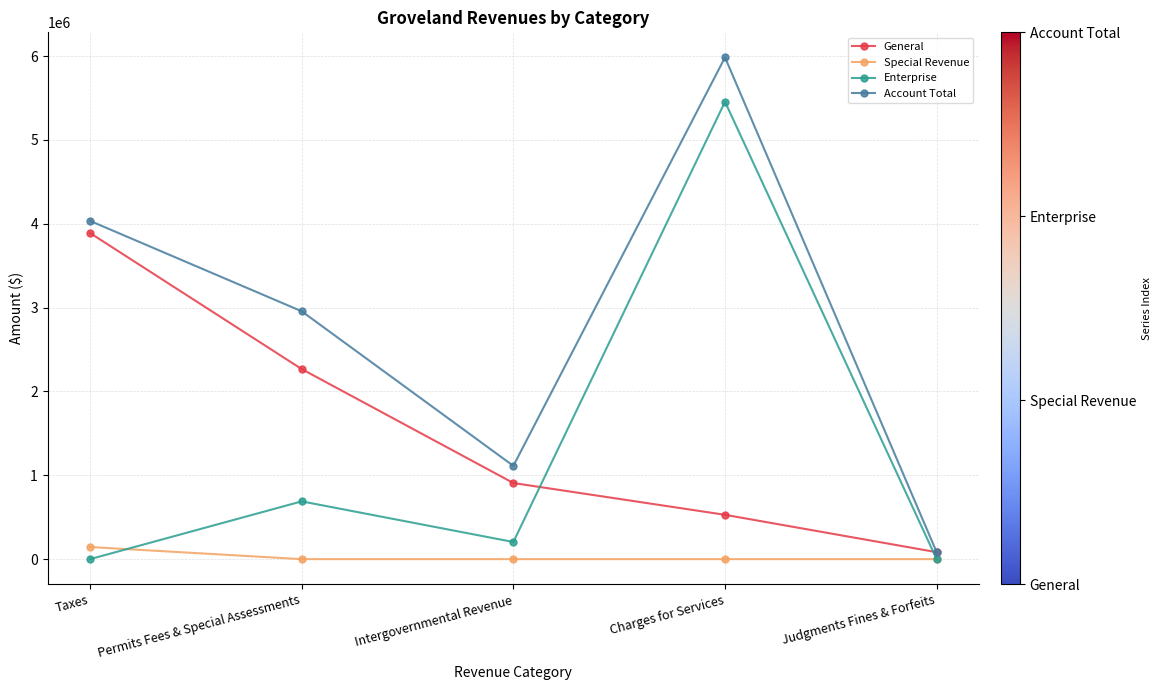

True or false: General has a value of 536748 at Intergovernmental Revenue.

False